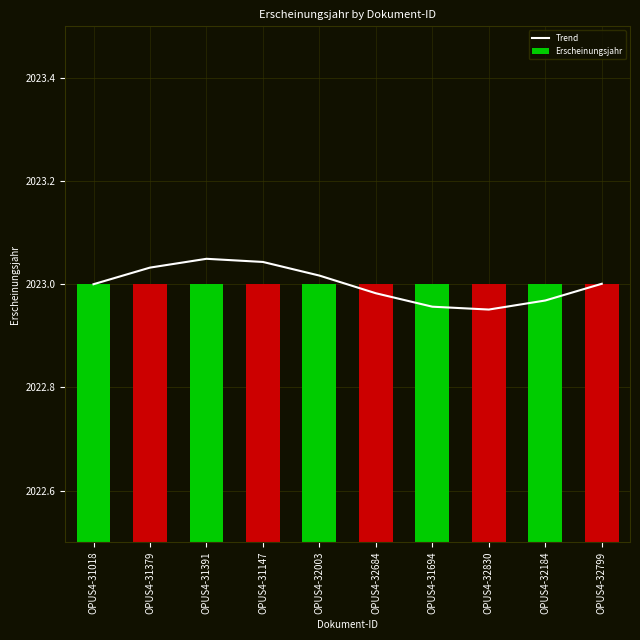

Does the chart contain any negative values?

No